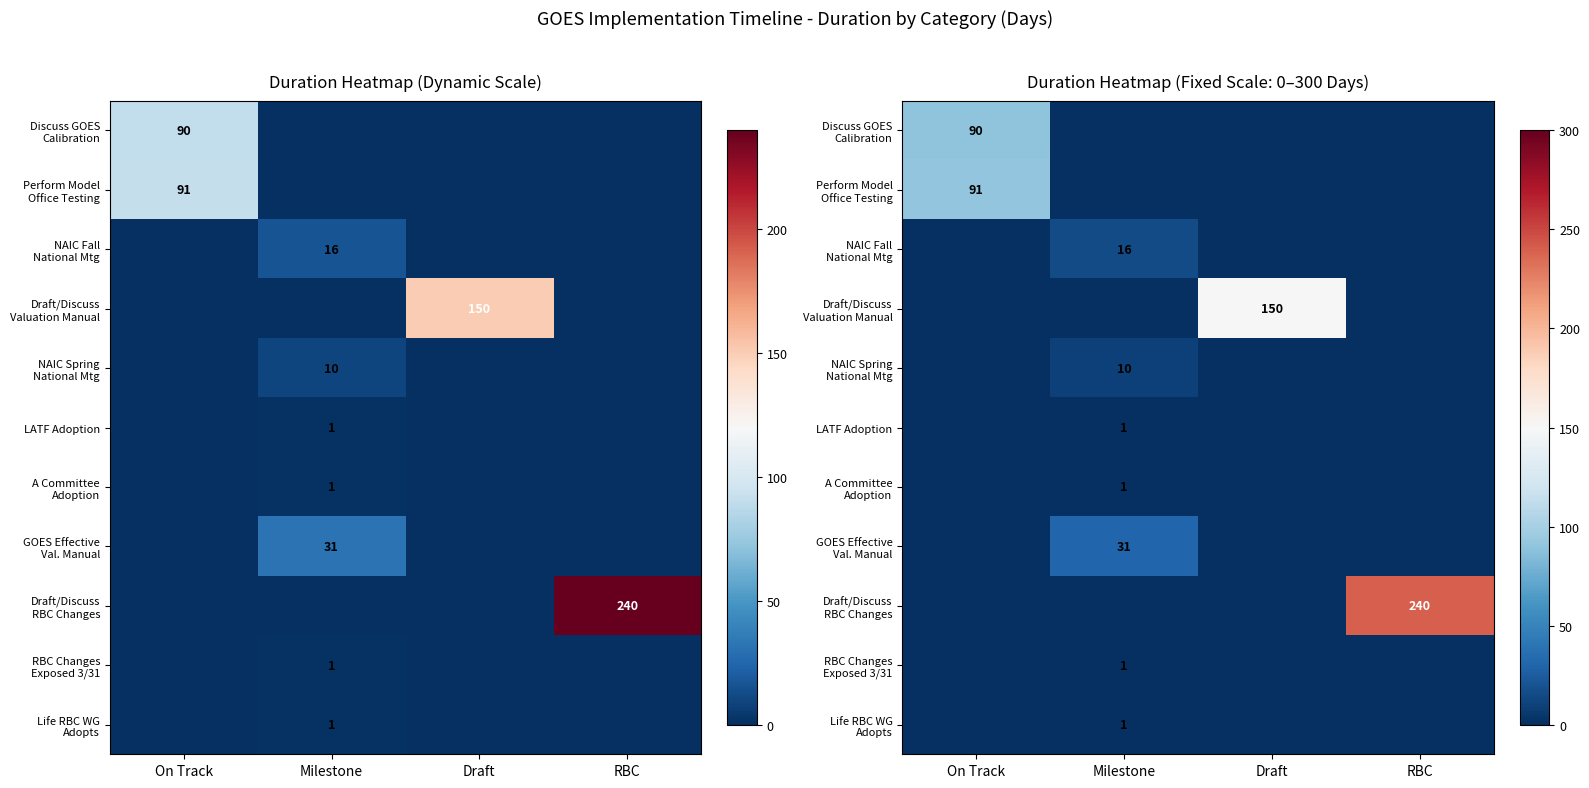

What is the difference between the maximum and minimum values in the A Committee Adoption series?

1